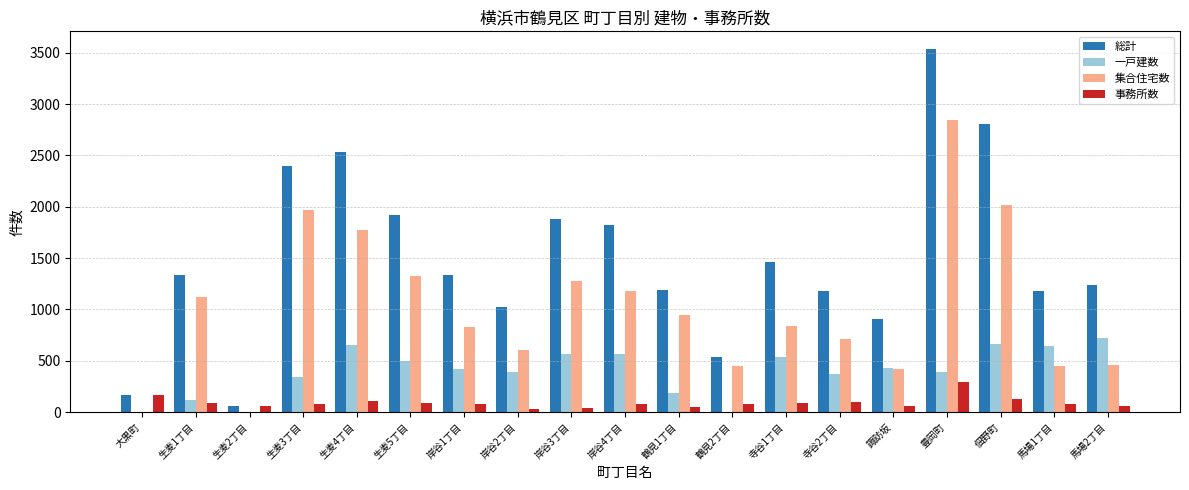

What is the greatest value displayed?

3531